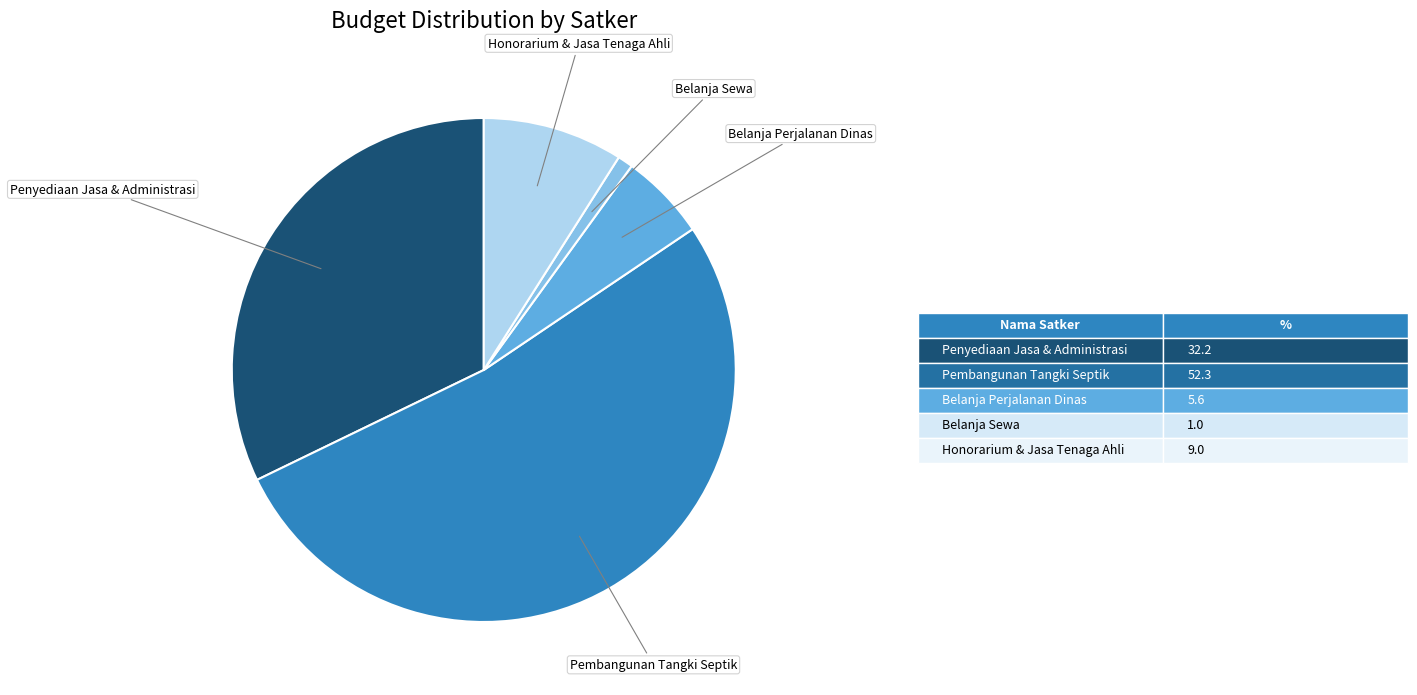

How many segments does this pie chart have?

5